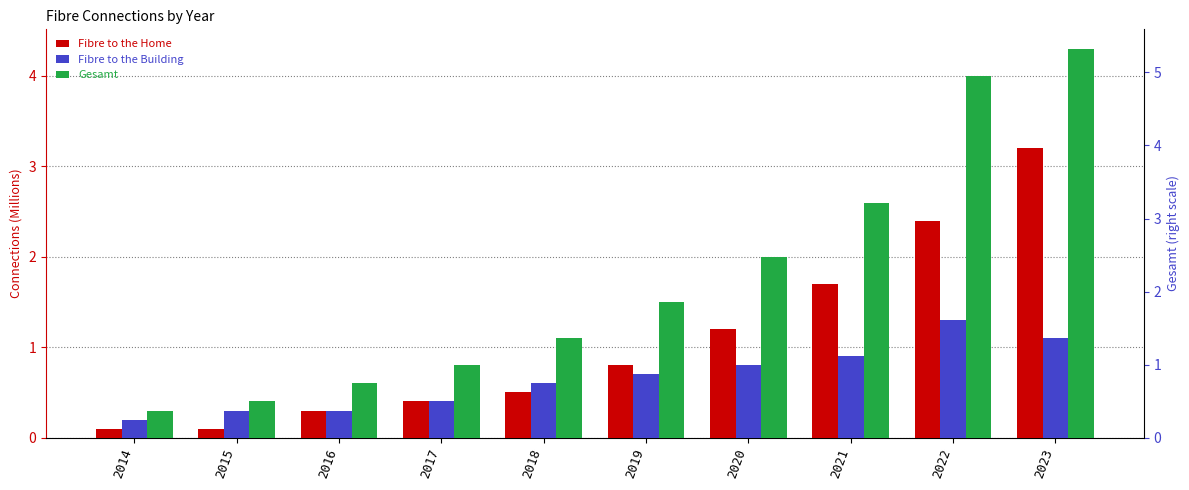

What is the total value across all series at 2022?

7.7